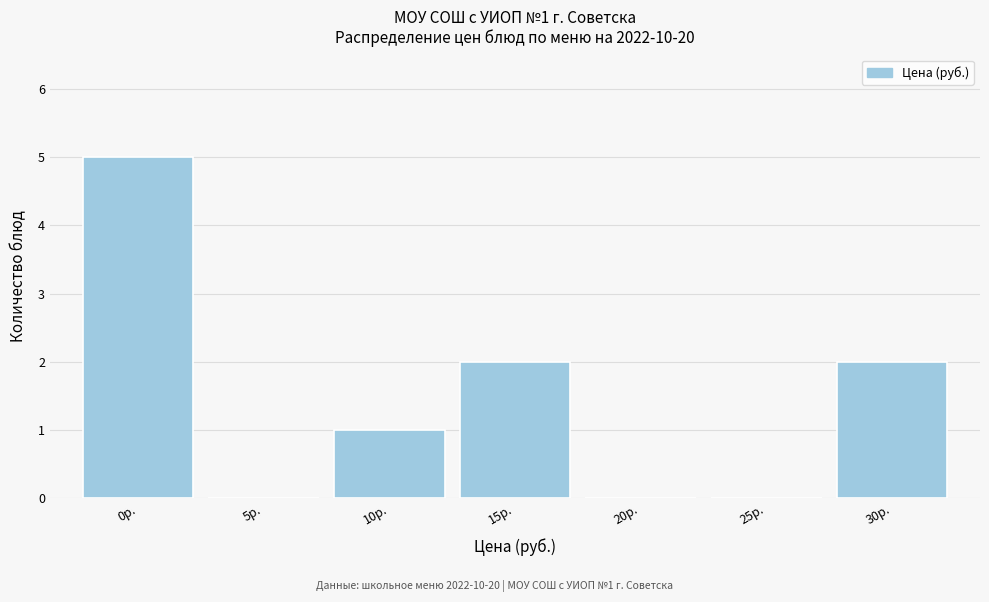

Reading left to right, transcribe all the data shown in this chart.

0р.=5	5р.=0	10р.=1	15р.=2	20р.=0	25р.=0	30р.=2